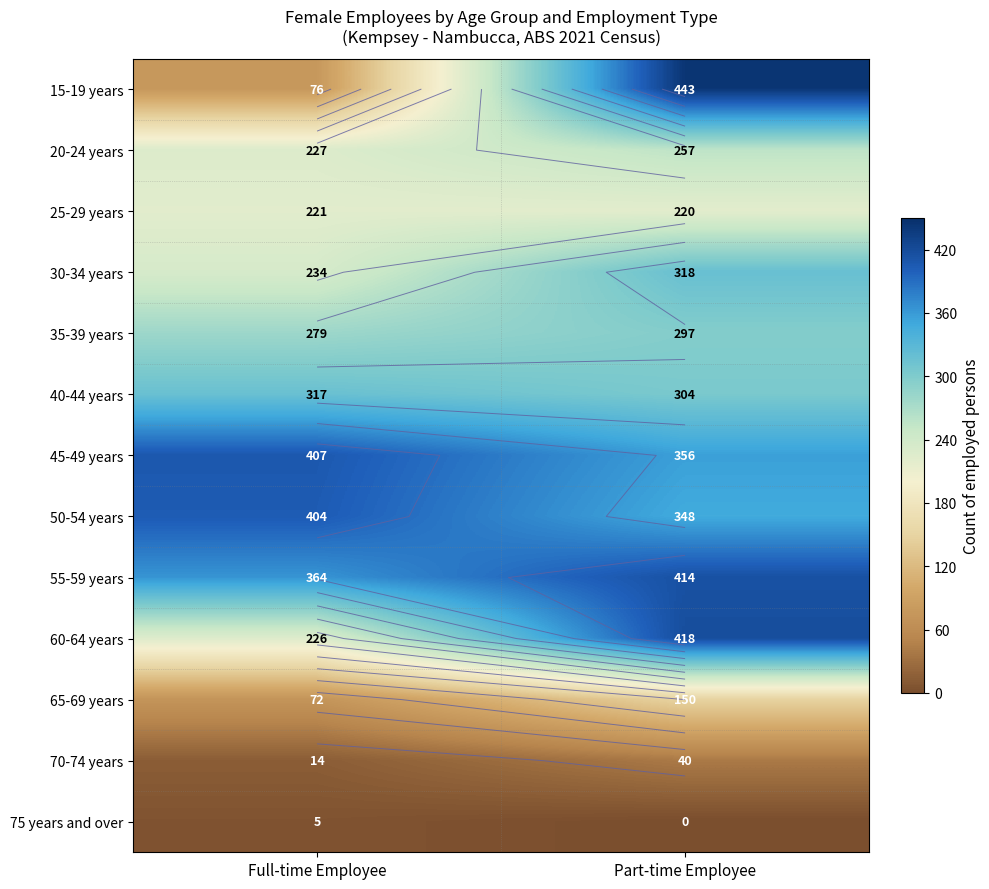

Which has a higher value, Part-time Employee or Full-time Employee?

Part-time Employee